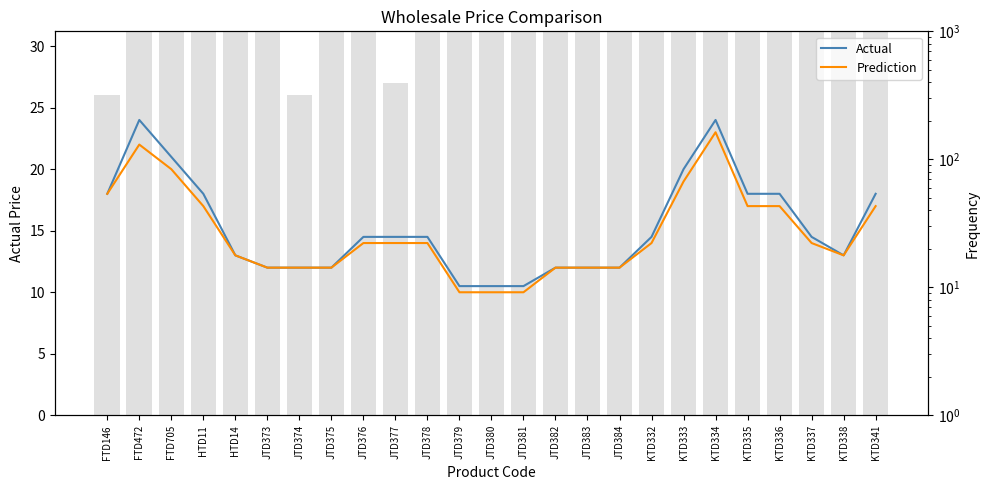

Where does the Actual series first go above 14?

FTD146